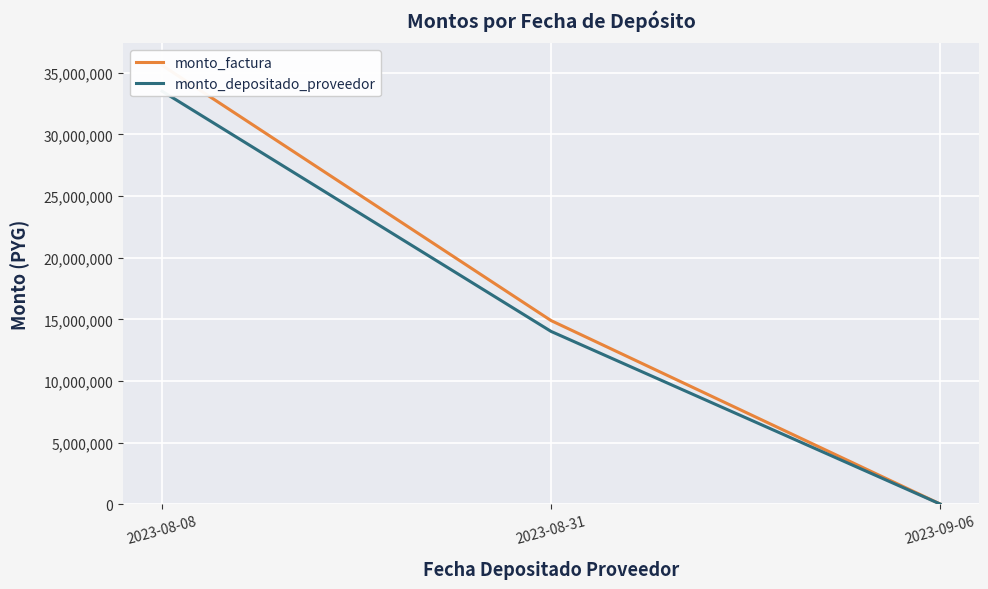

What is the maximum value shown in the chart?

35600679